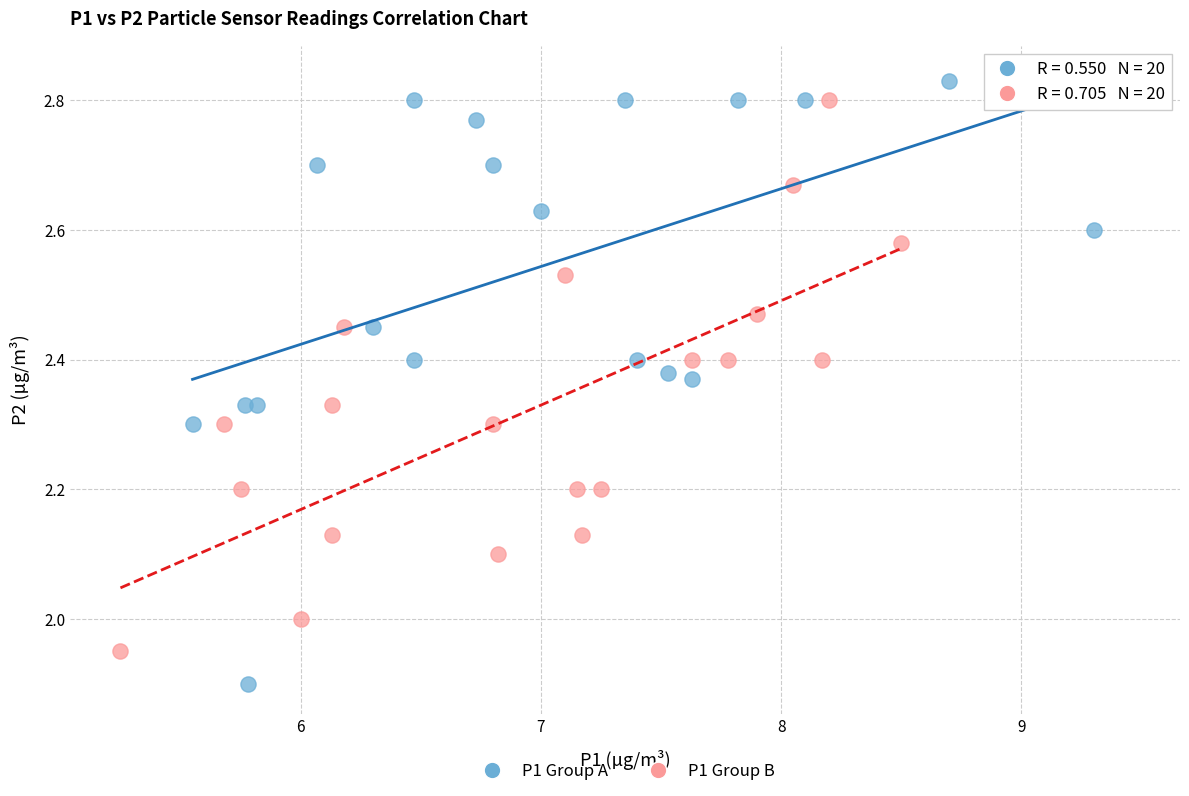

Which series contains the lowest Y value?

P1 Group A